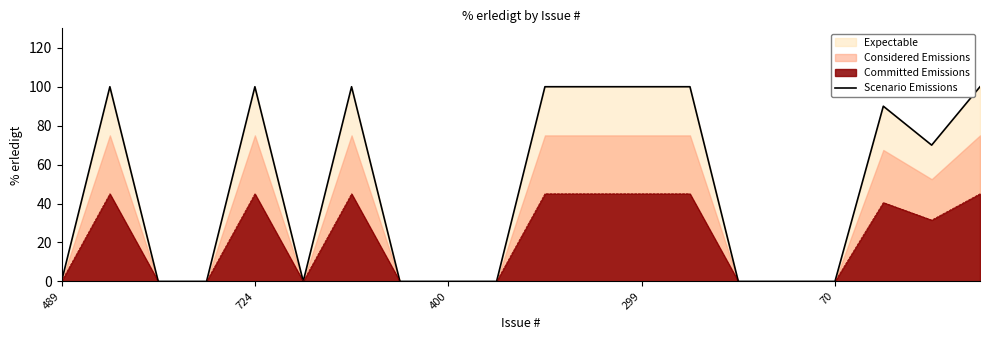

Is it true that Committed Emissions equals 12.4 at 299?

False